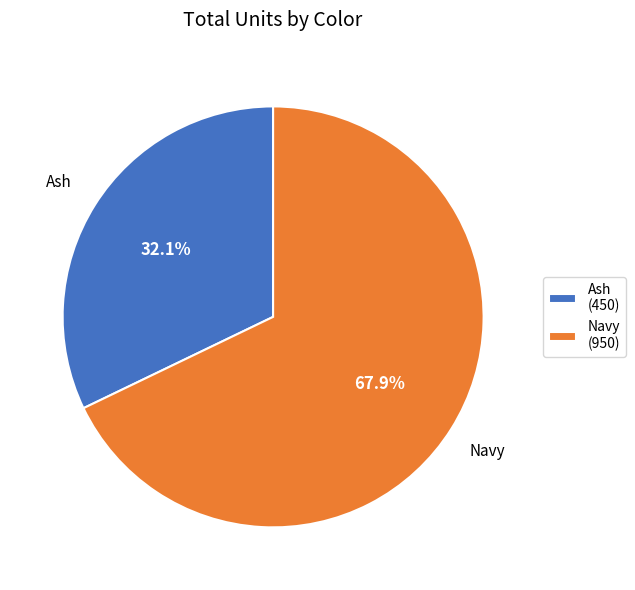

Combined, what portion of the pie is Ash and Navy?

100.0%